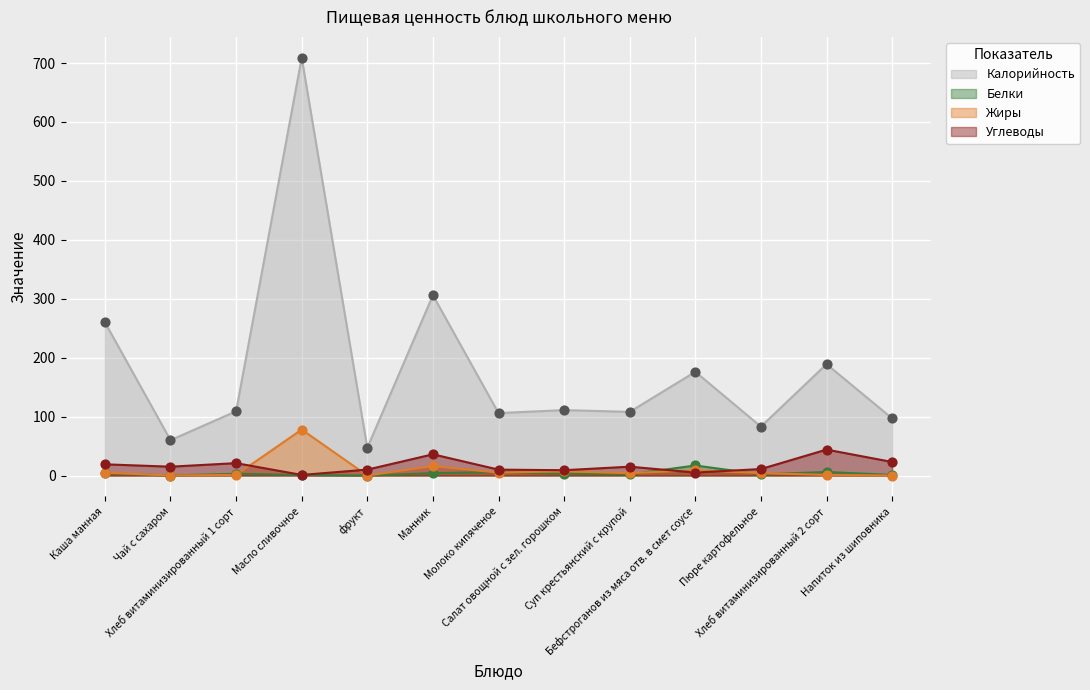

Which series reaches the maximum Y coordinate?

Калорийность